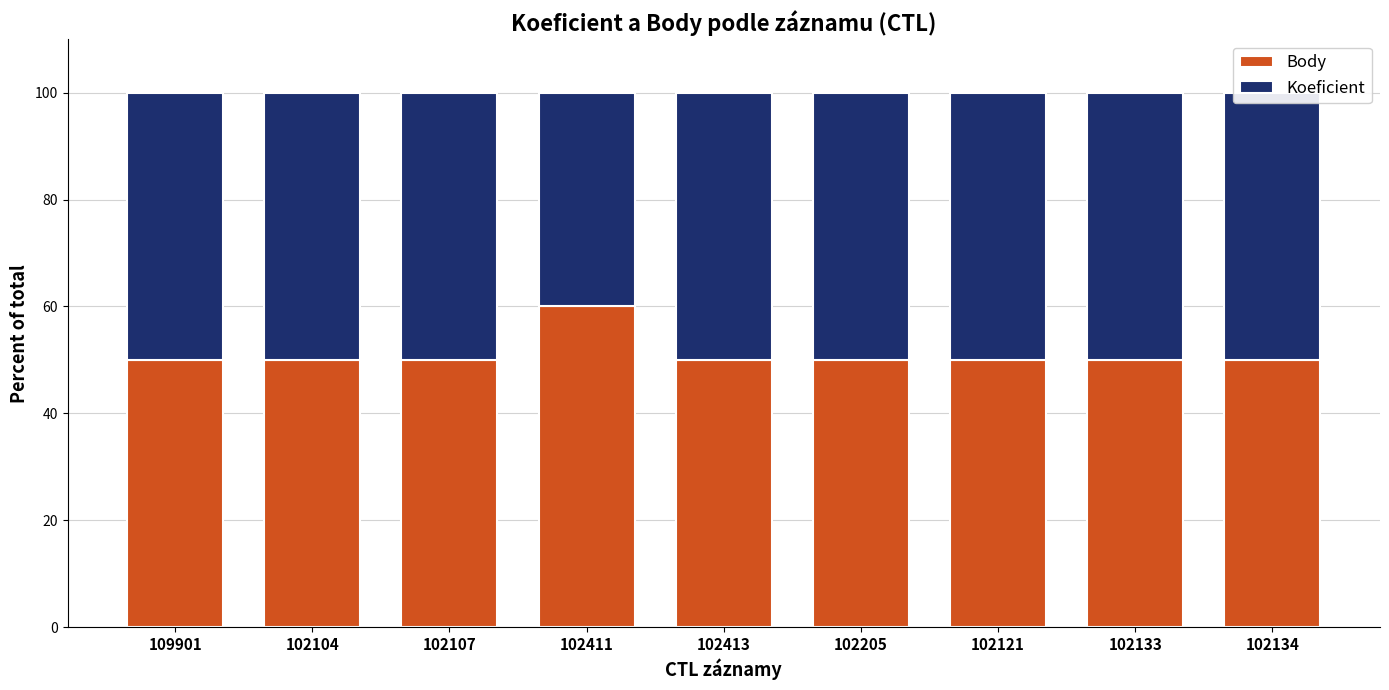

How many categories are shown in the chart?

9